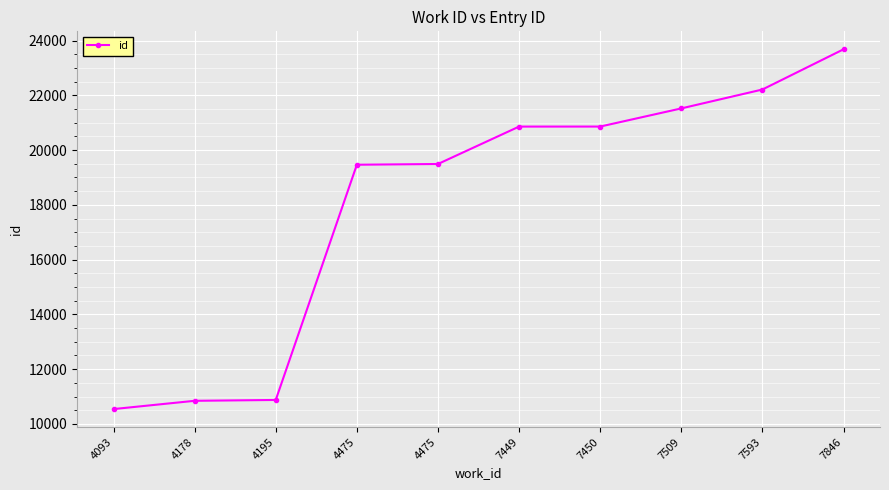

The value at 7846 is 23681. True or false?

True